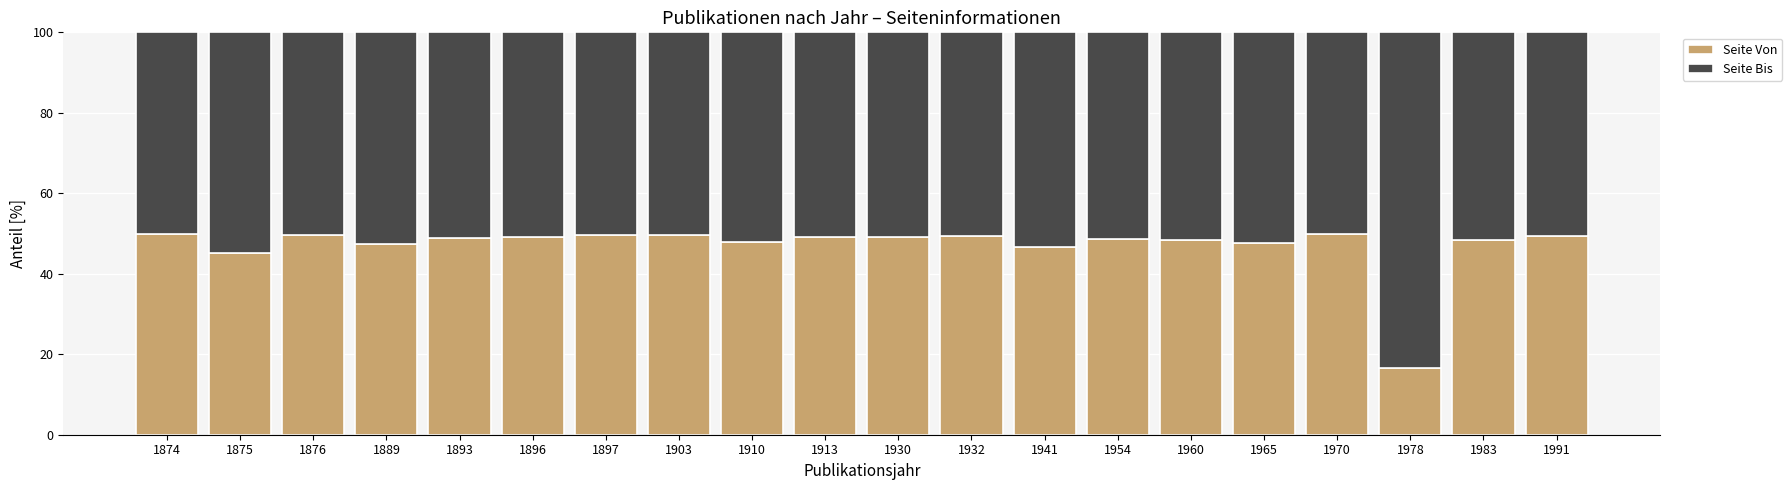

What is the total value across all series at 1910?

100.0